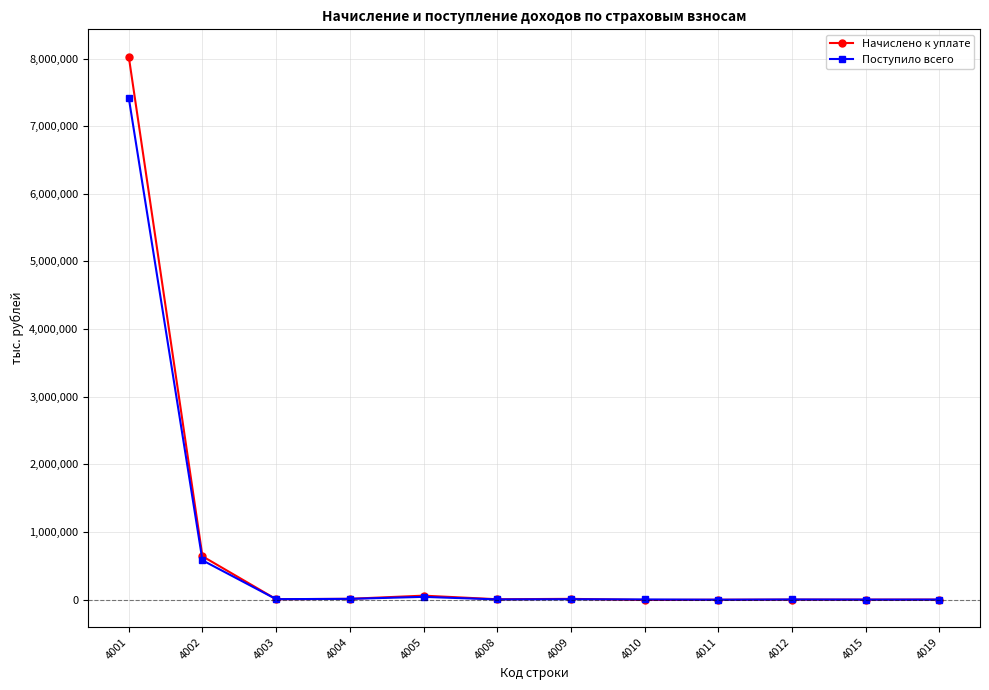

What is the value of the Начислено к уплате point at the 10th from the left?

10